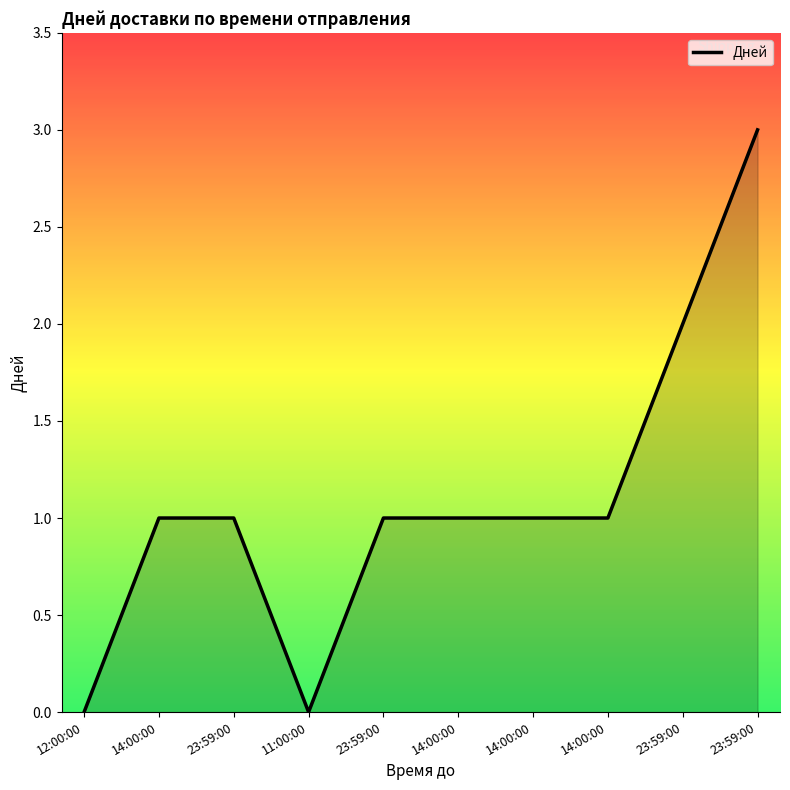

What is the change in value from 12:00:00 to 14:00:00?

+1